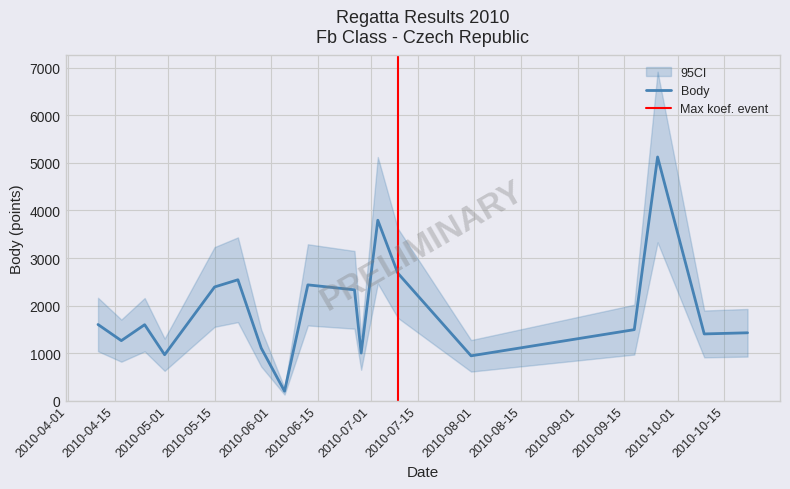

What is the minimum value for Body?

202